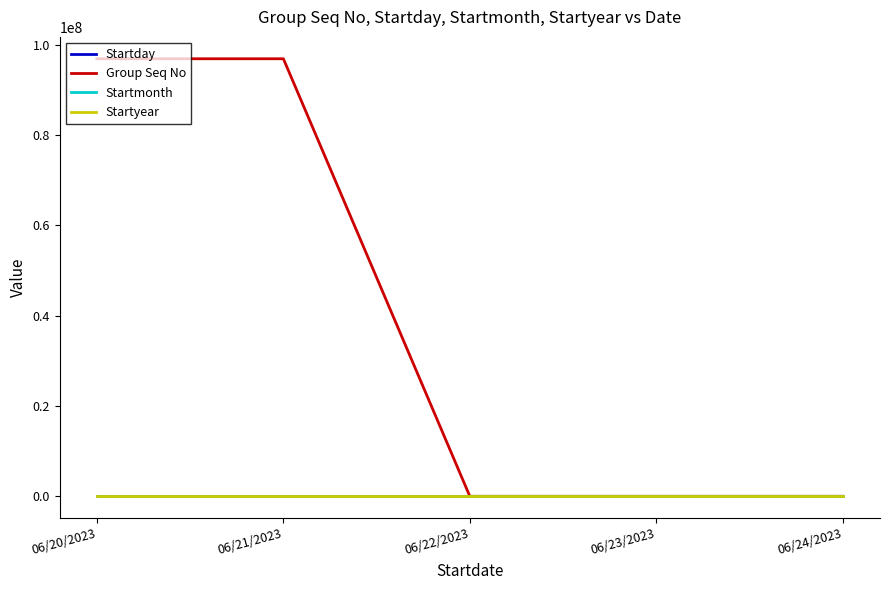

Which series has the widest spread of values?

Group Seq No